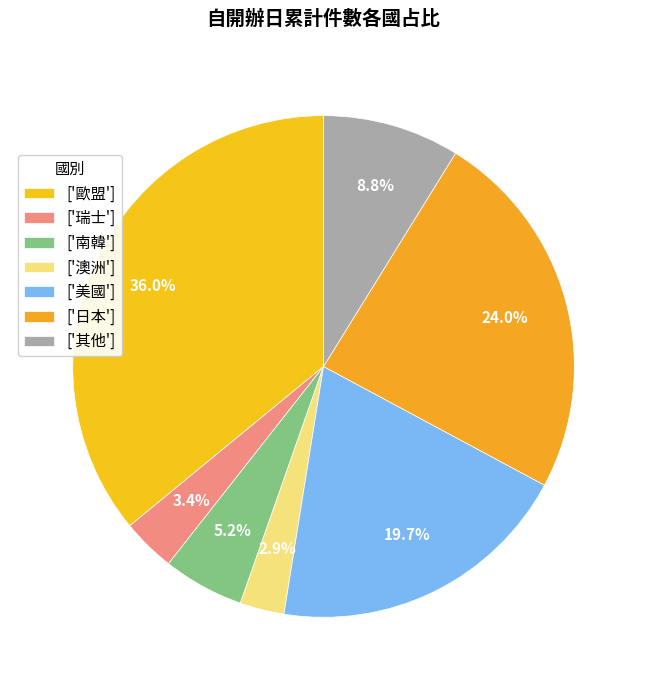

Which slice is the largest?

['歐盟']